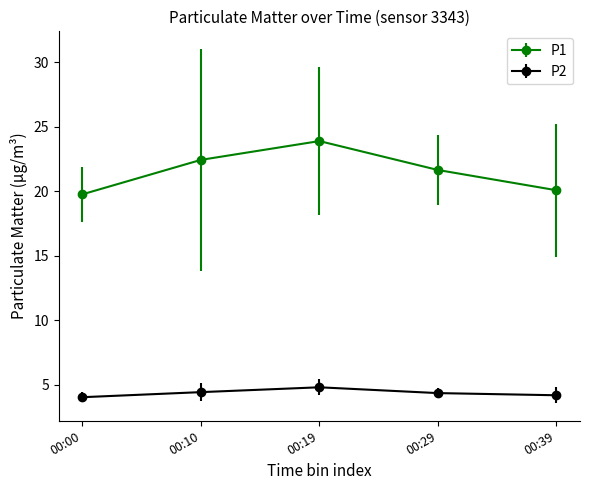

In P2, how many points are higher than both neighbors (excluding endpoints)?

1